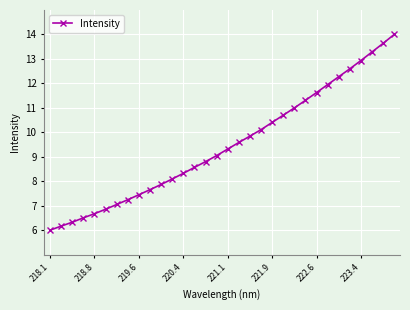

What is the difference between the maximum and minimum values?

8.0